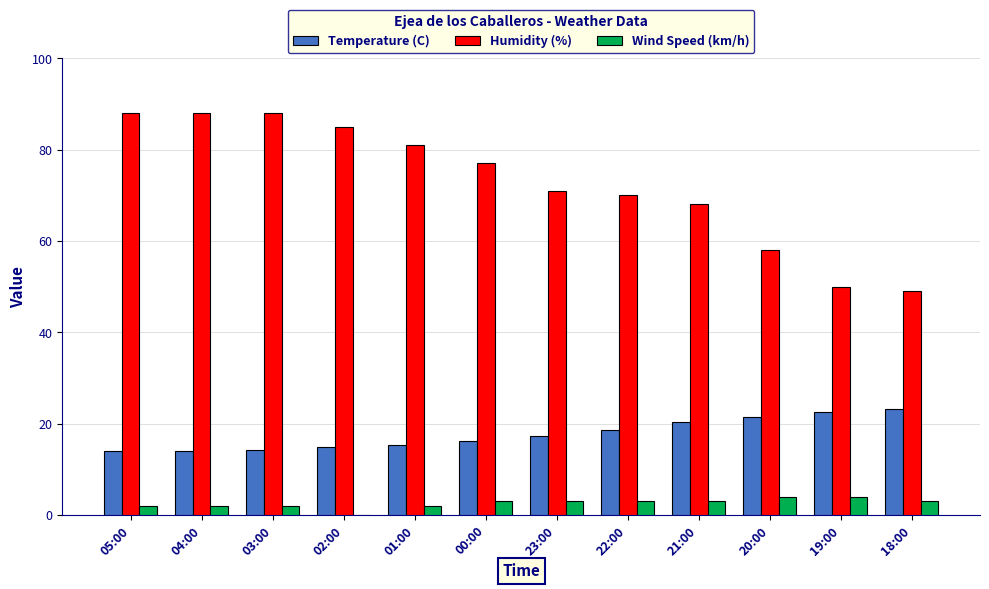

Which series has the largest total across all categories?

Humidity (%)